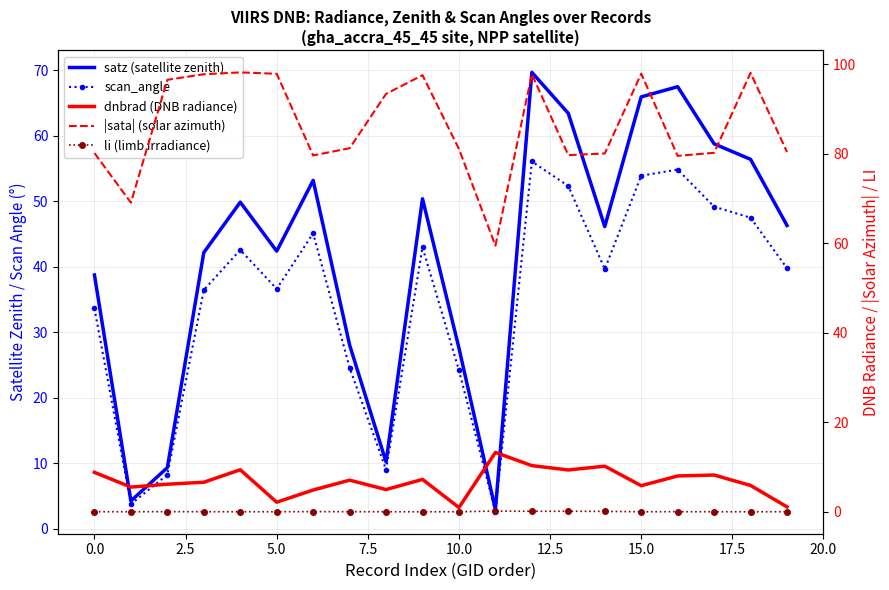

List the series in order of their peak value, highest first.

|sata| (solar azimuth), satz (satellite zenith), scan_angle, dnbrad (DNB radiance), li (limb irradiance)